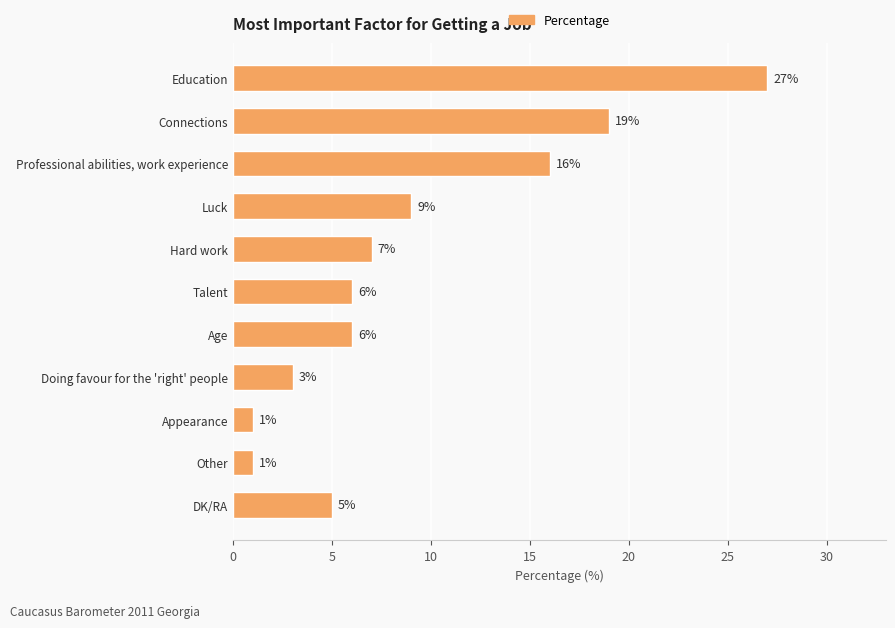

Is it true that the value at Luck is 9?

True